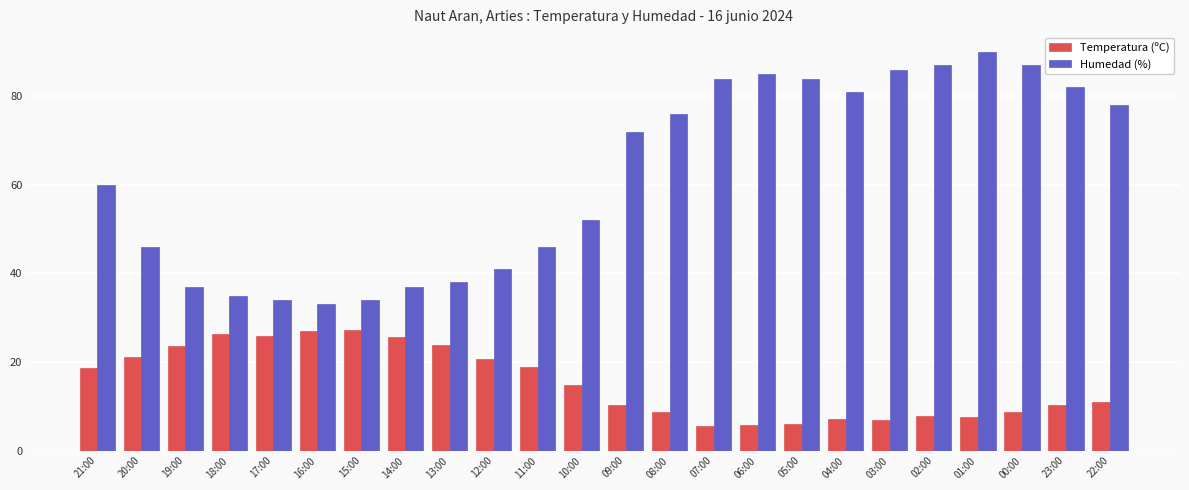

What are all the series names shown in the legend?

Temperatura (ºC), Humedad (%)